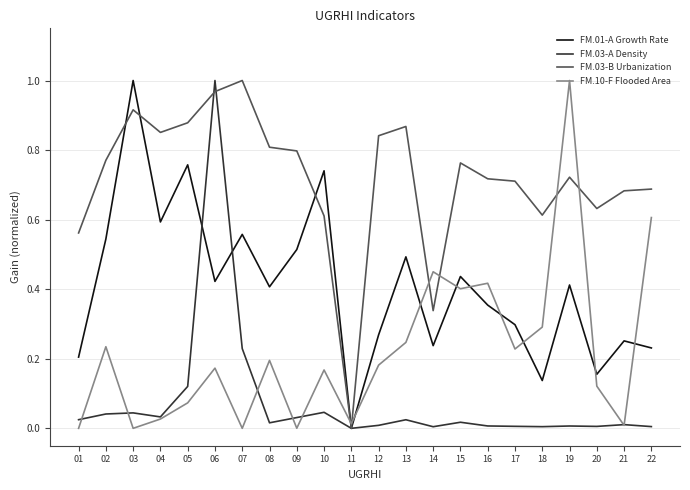

In FM.03-A Density, how many points are higher than both neighbors (excluding endpoints)?

7